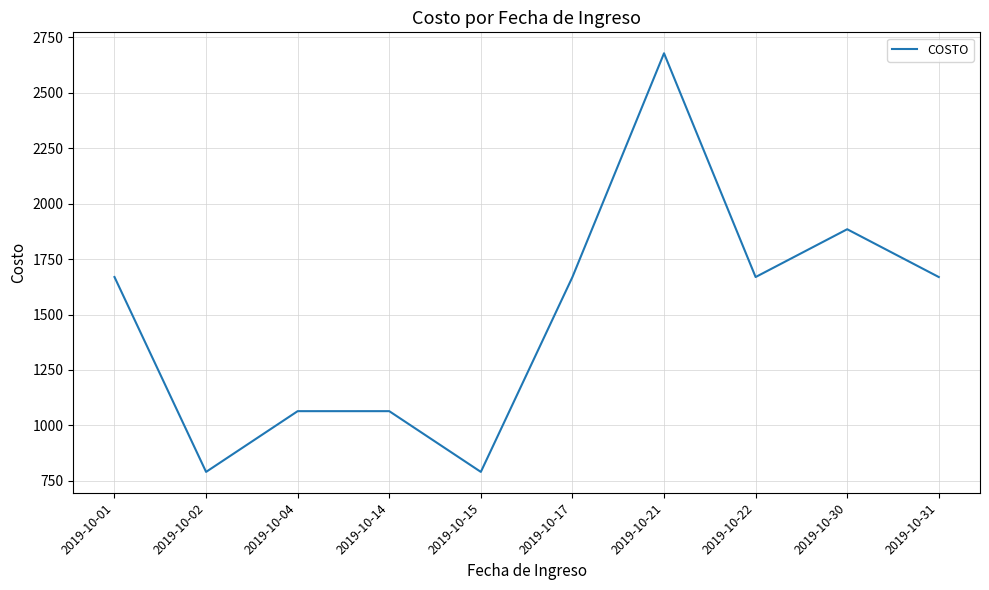

What is the smallest value displayed?

790.0